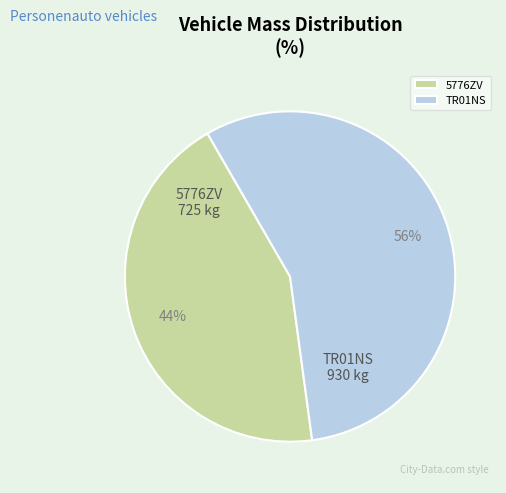

What is the ratio of the value at 5776ZV to the value at TR01NS?

0.8